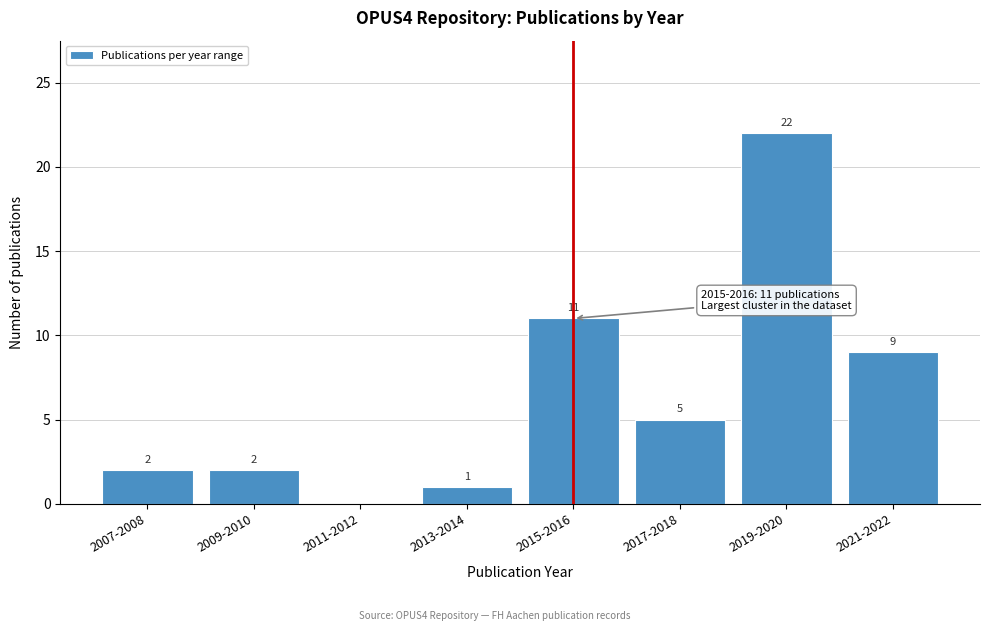

Reading left to right, list all the values displayed in this chart.

2007-2008=2	2009-2010=2	2011-2012=0	2013-2014=1	2015-2016=11	2017-2018=5	2019-2020=22	2021-2022=9